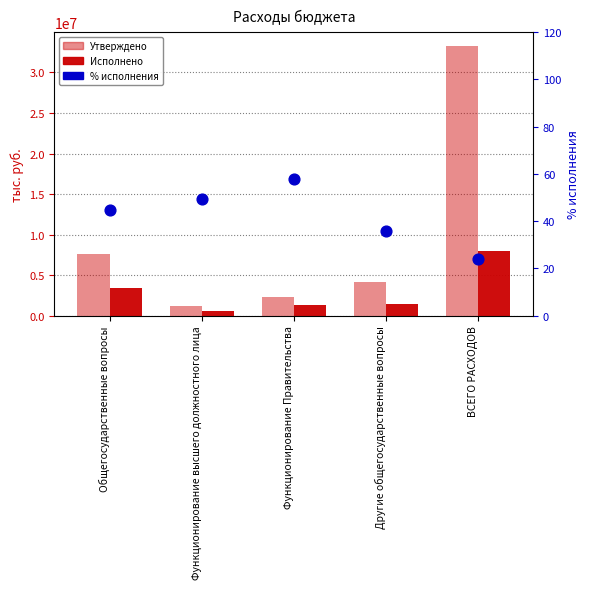

What are all the series names shown in the legend?

Утверждено, Исполнено, % исполнения